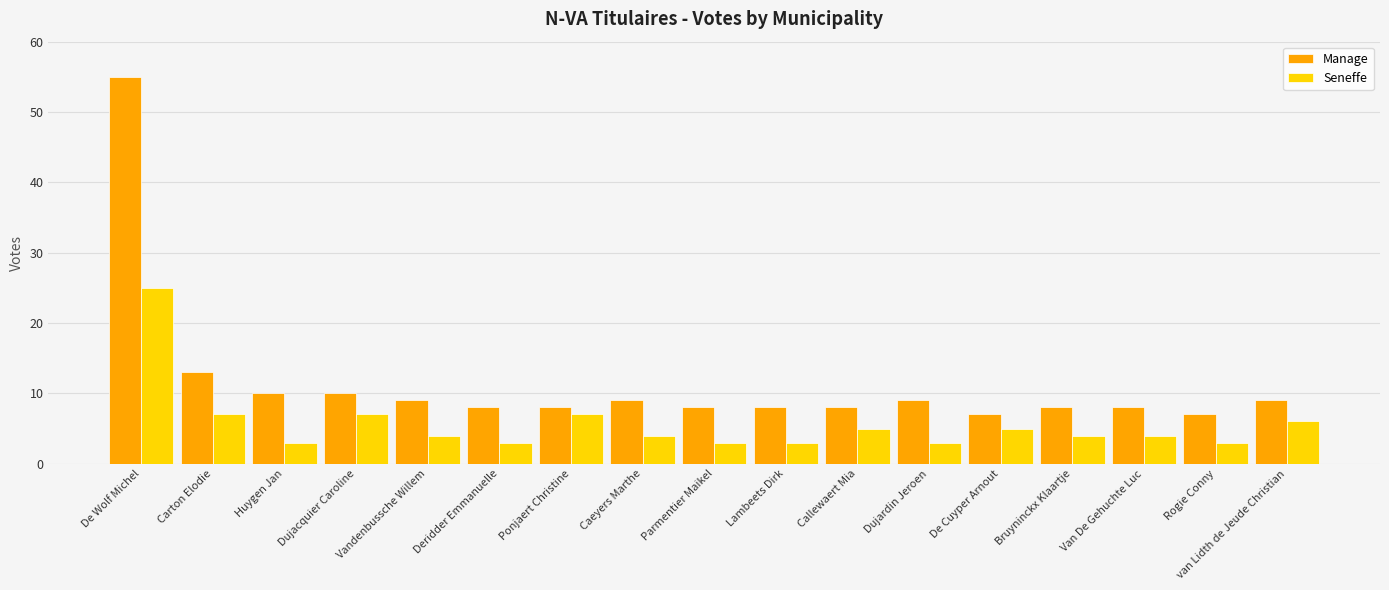

At which category does the chart reach its peak across all series?

De Wolf Michel